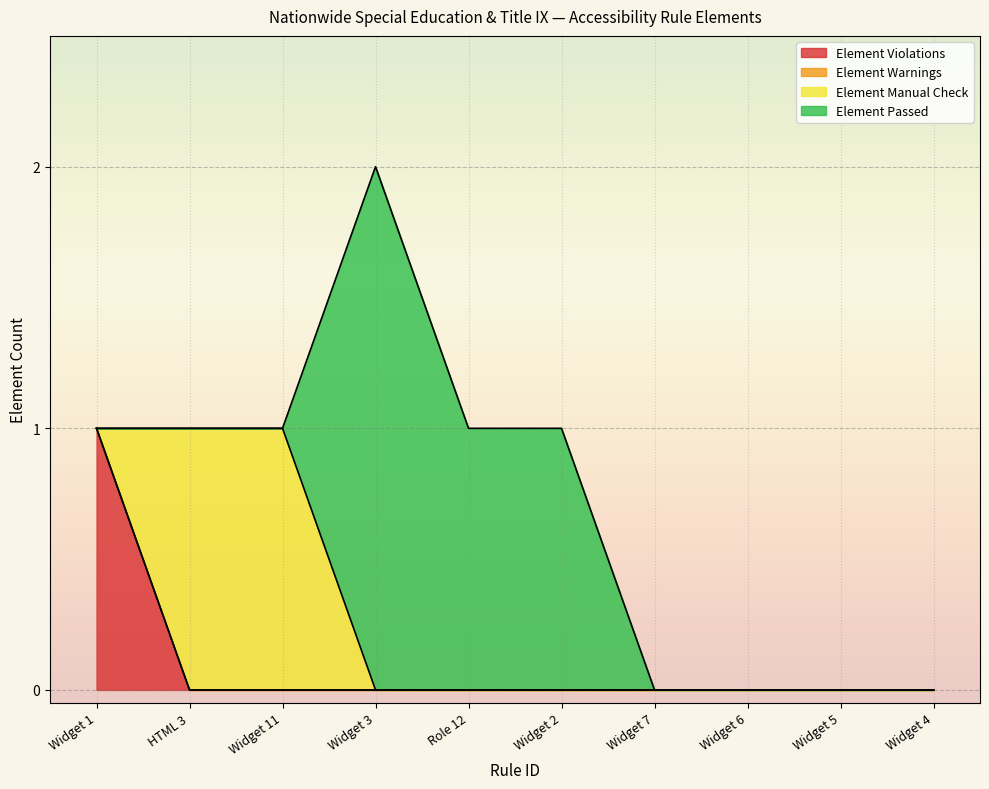

What is the difference between the highest and lowest values at Widget 11?

1